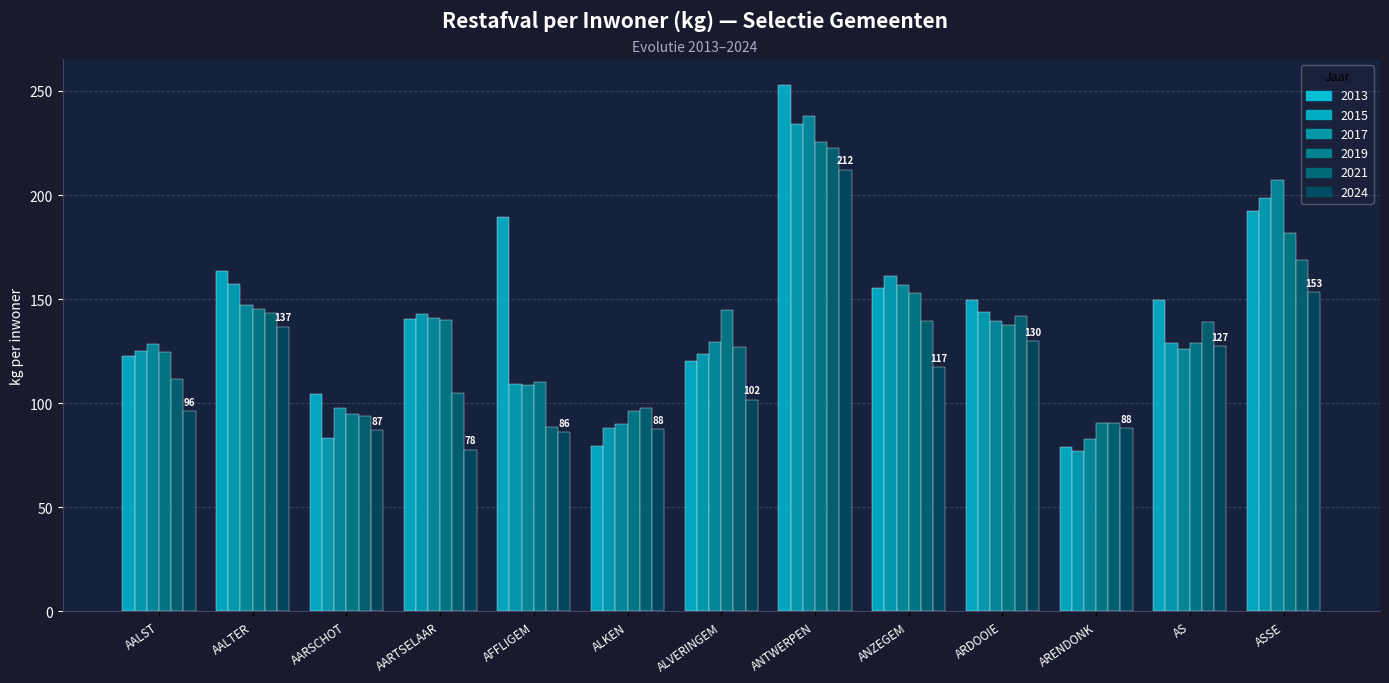

Is it true that 2024 equals 117.3 at ANZEGEM?

True